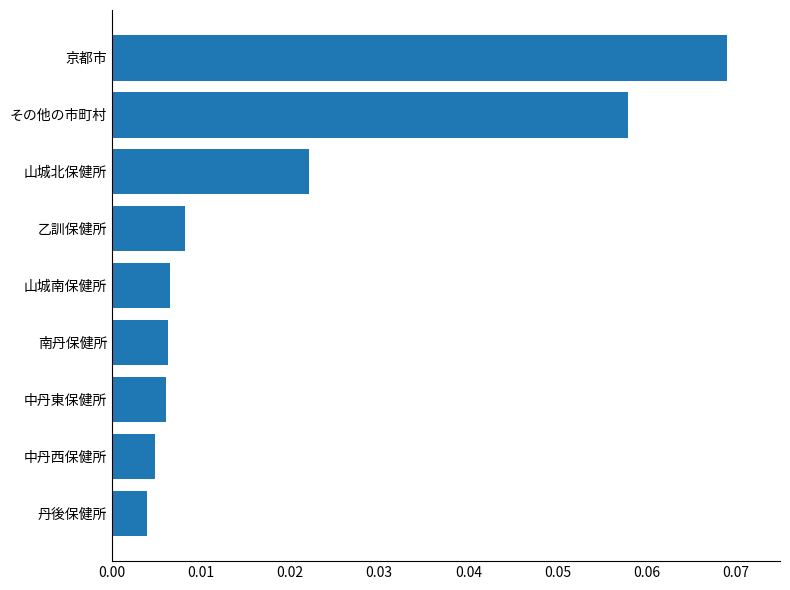

How many bars are there in total?

9